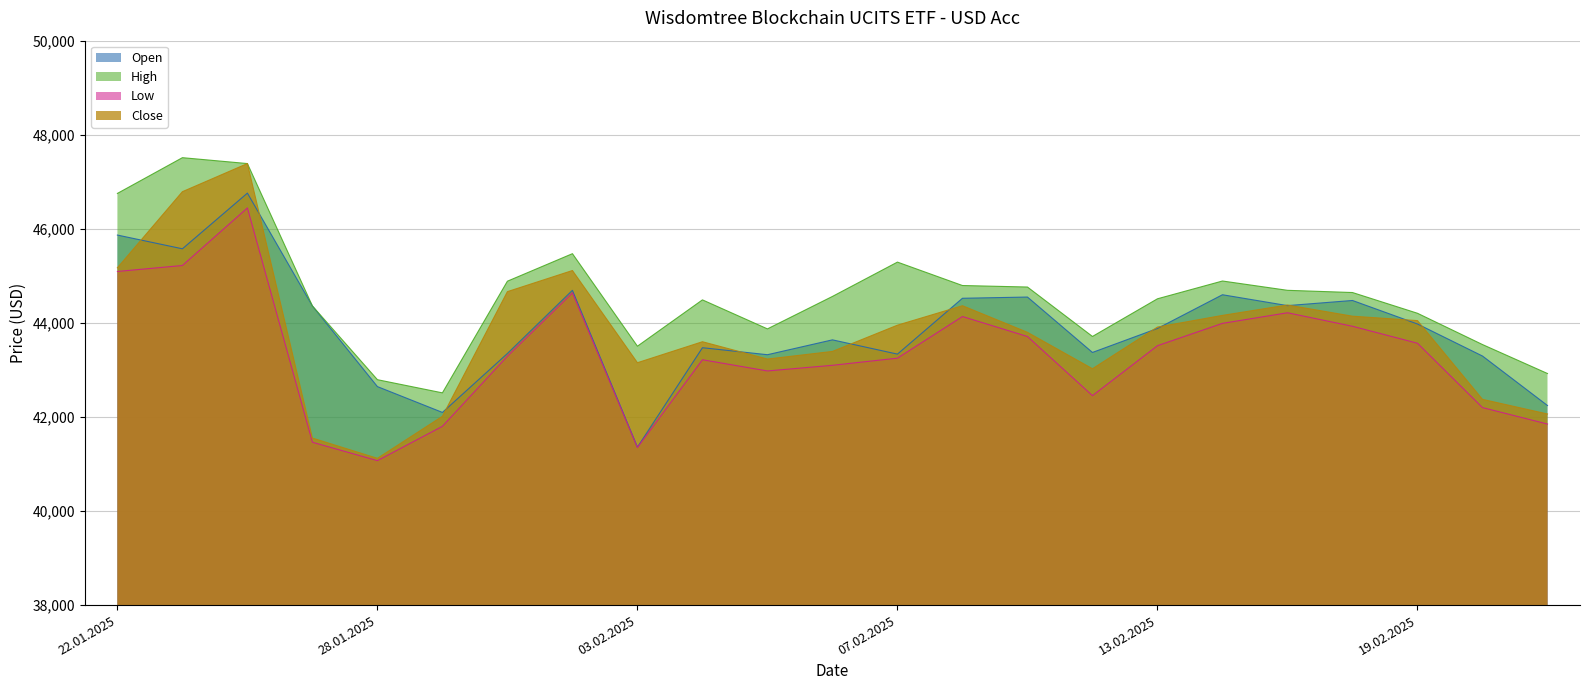

What position from the right is 04.02.2025?

14